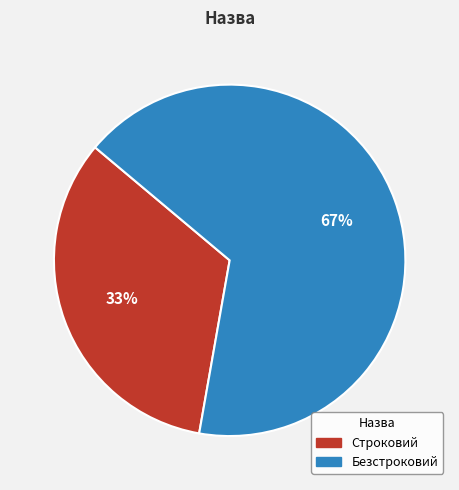

What is the smallest slice in the pie chart?

Строковий